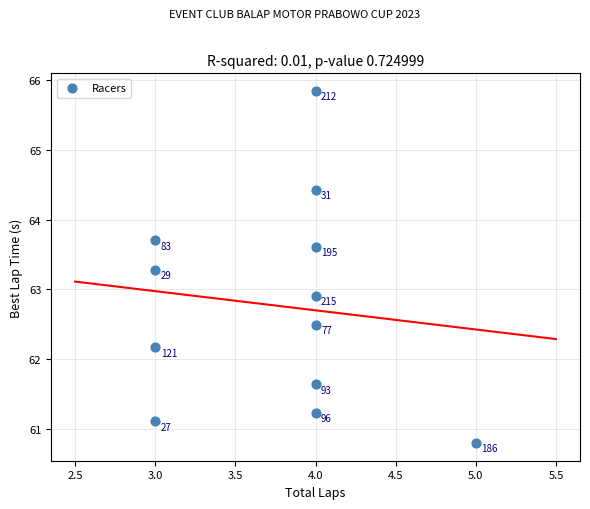

What Y value in the scatter plot is closest to 63?

62.9